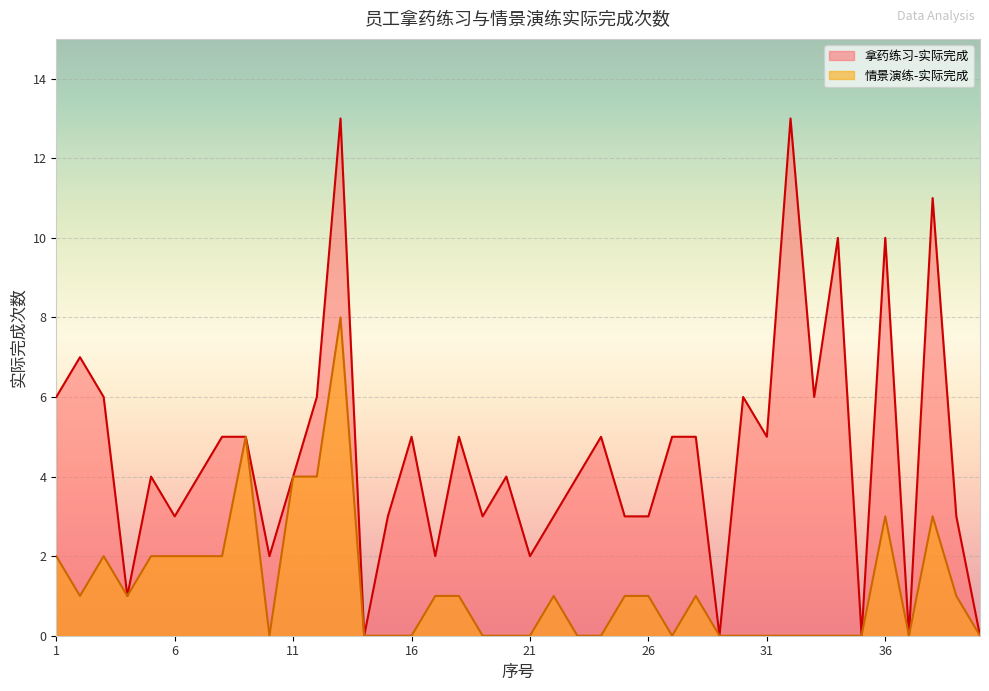

How many 情景演练-实际完成 values are between 0 and 2?

34